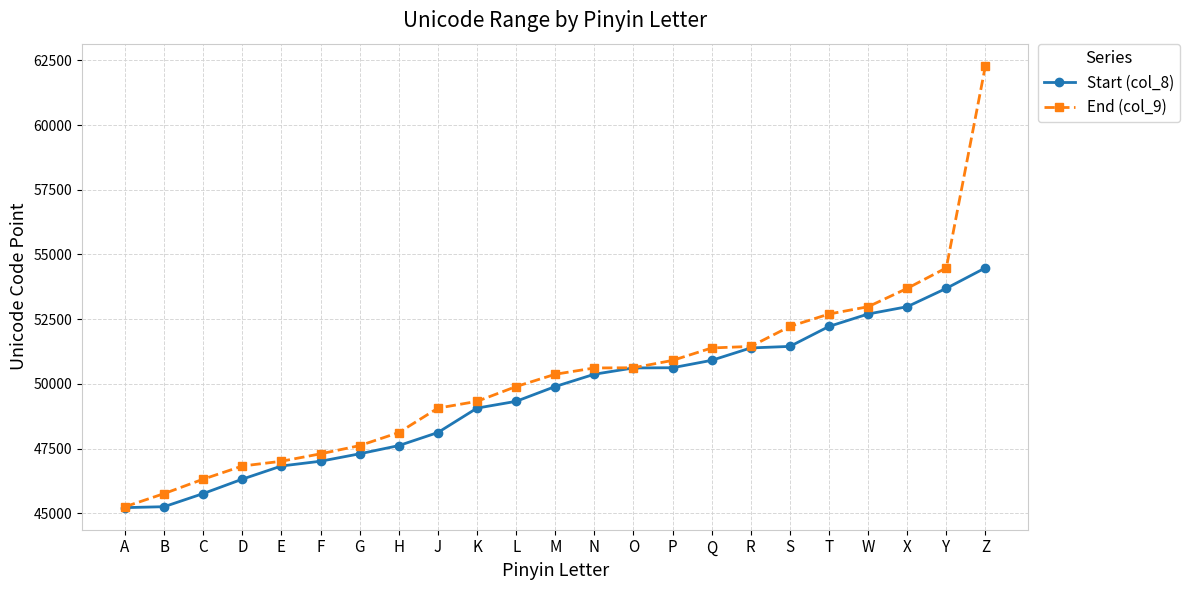

What is the smallest value displayed?

45217